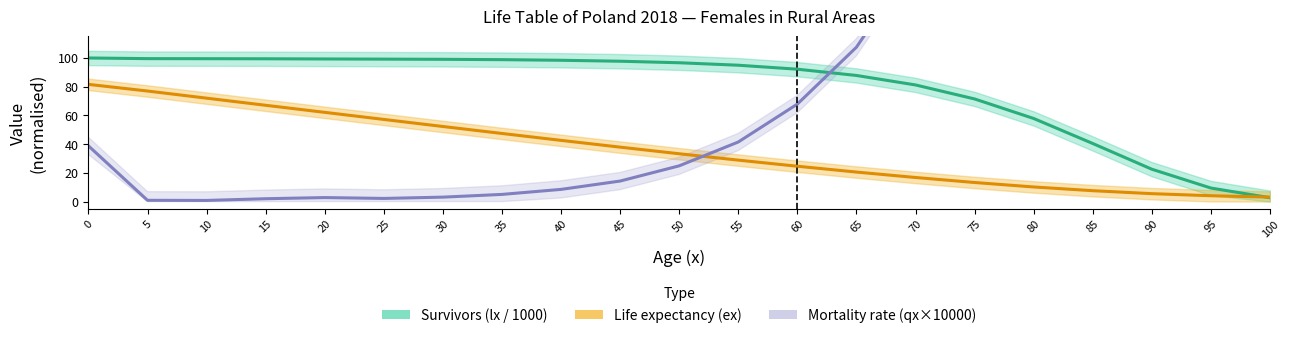

True or false: Mortality rate (qx×10000) and Survivors (lx / 1000) cross at least once.

True